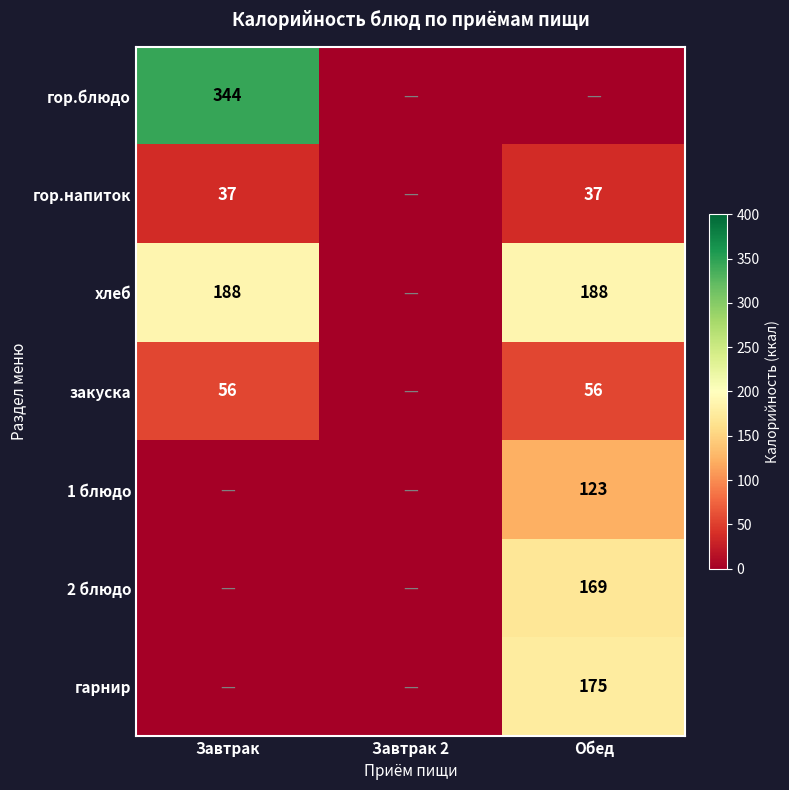

The гор.напиток series shows 49 at Завтрак. True or false?

False